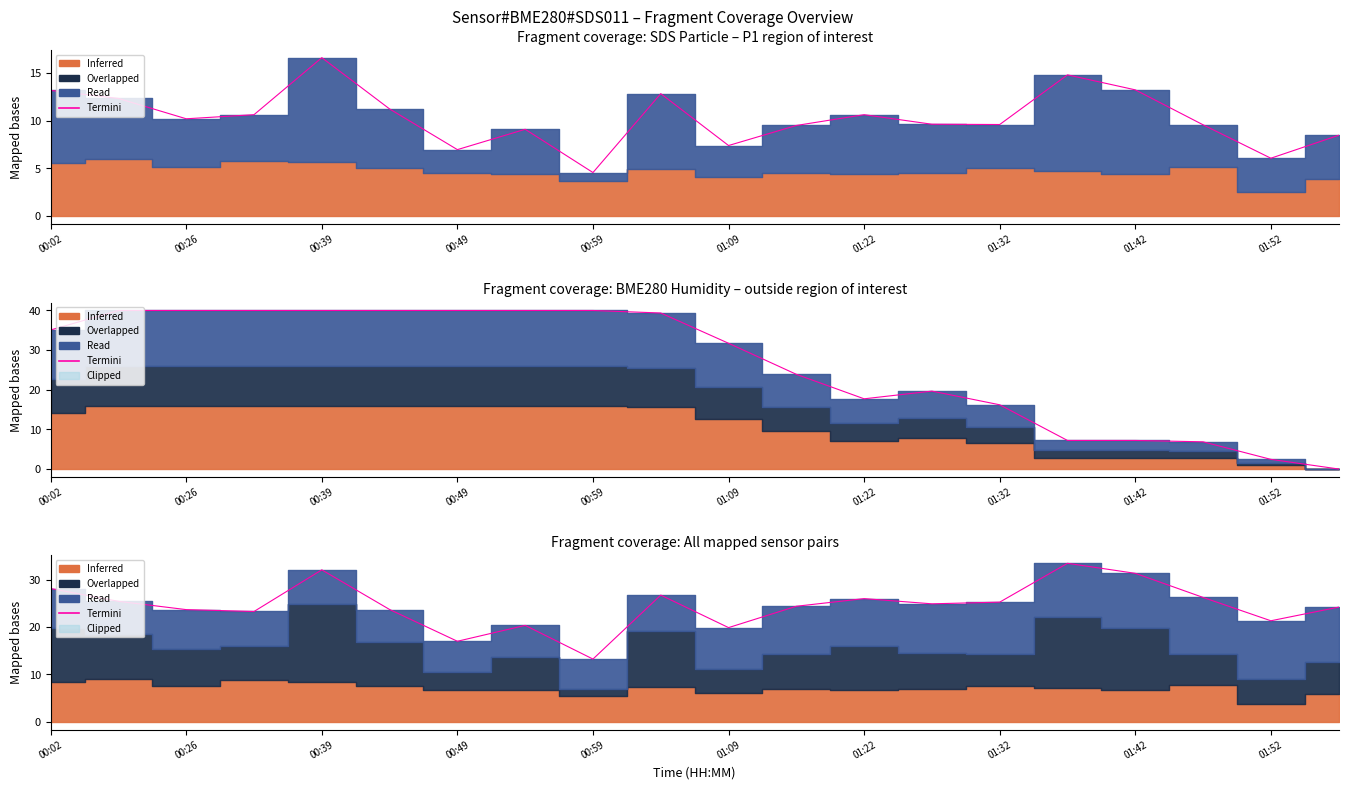

What is the ratio of the value at 00:49 to the value at 01:09?

1.0